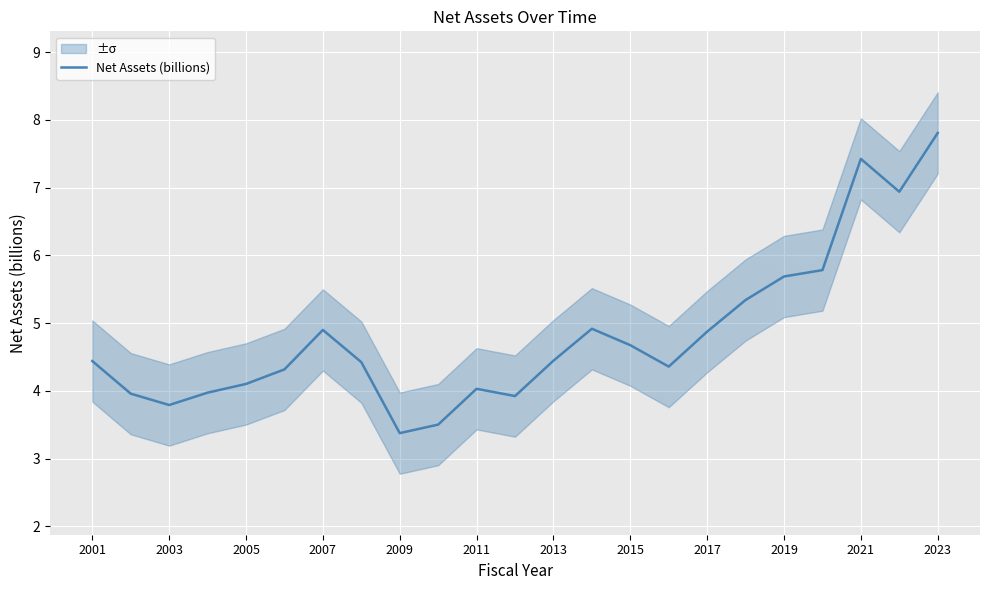

How many data points are less than 4?

6